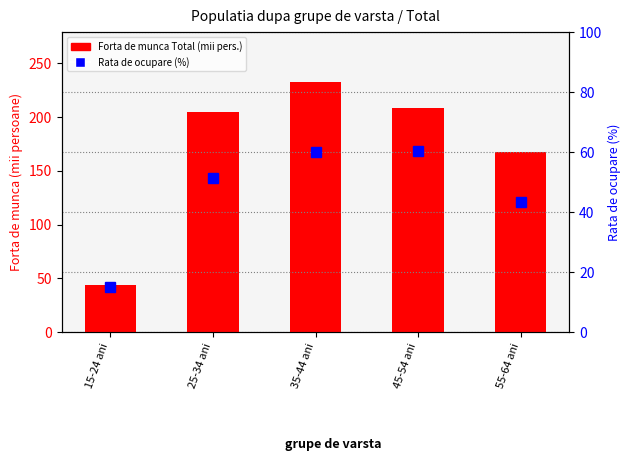

How many data points does each series have?

5